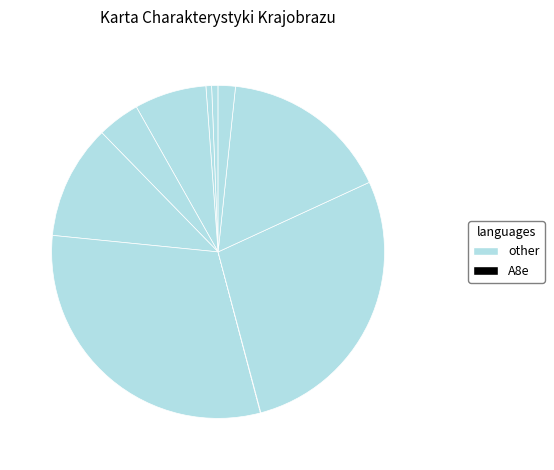

Count the number of slices in the pie.

10